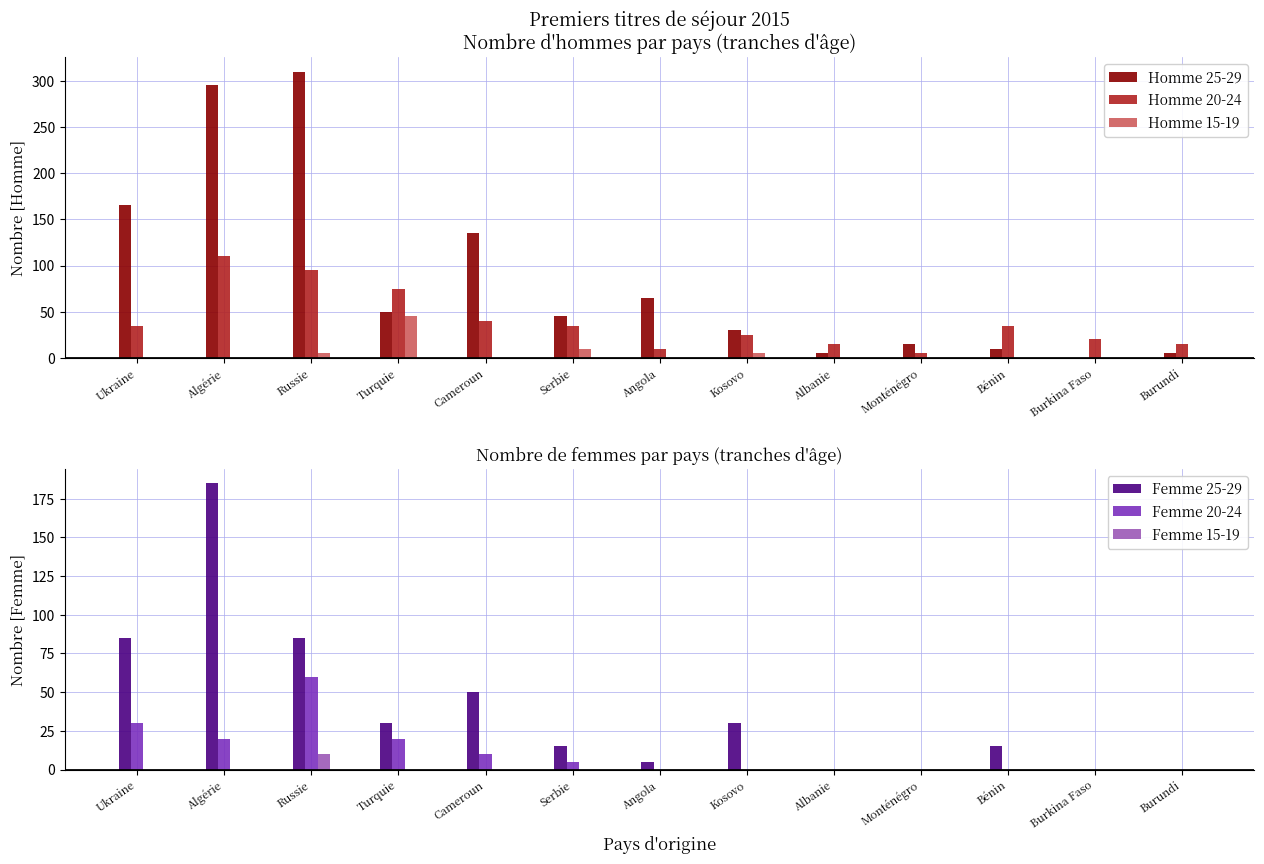

Rank the categories by Homme 15-19 value from lowest to highest.

Ukraine, Algérie, Cameroun, Angola, Albanie, Monténégro, Bénin, Burkina Faso, Burundi, Russie, Kosovo, Serbie, Turquie